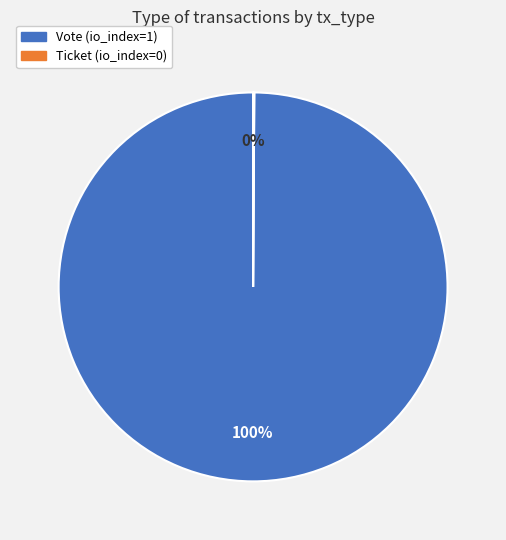

To the nearest percent, what is the difference between the largest and smallest slice percentages?

100%